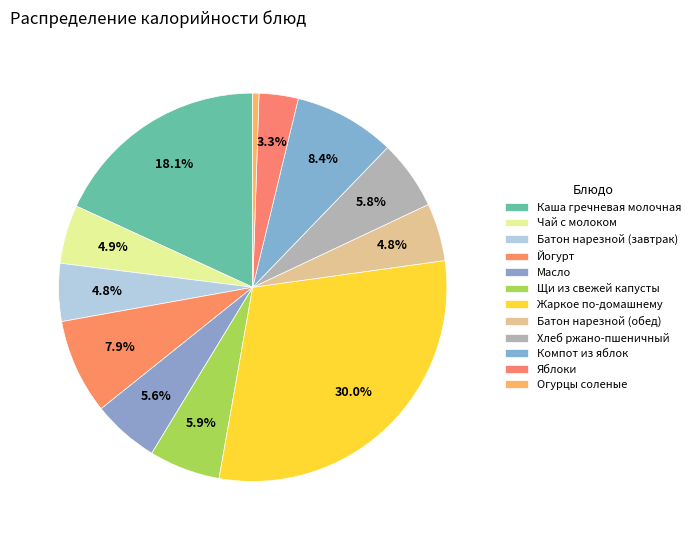

Is it true that Щи из свежей капусты is 1% of the pie?

False